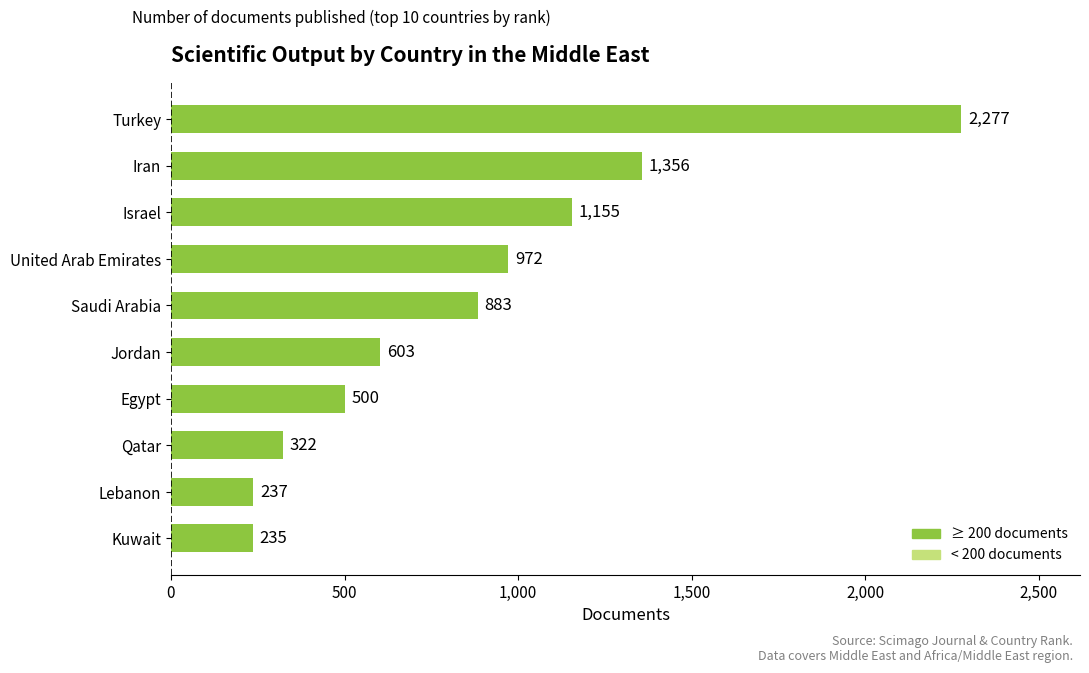

Count the number of data series in this chart.

1